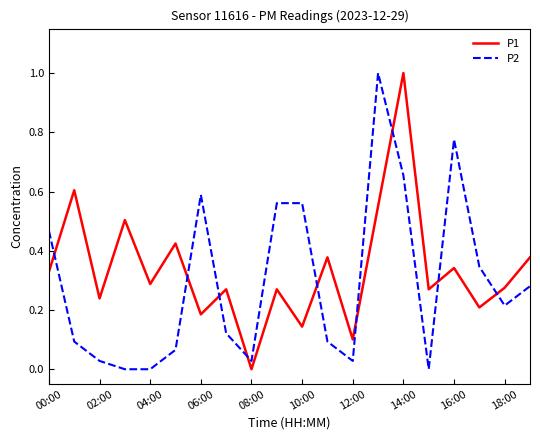

What is the difference between the maximum and minimum values in the P1 series?

1.0